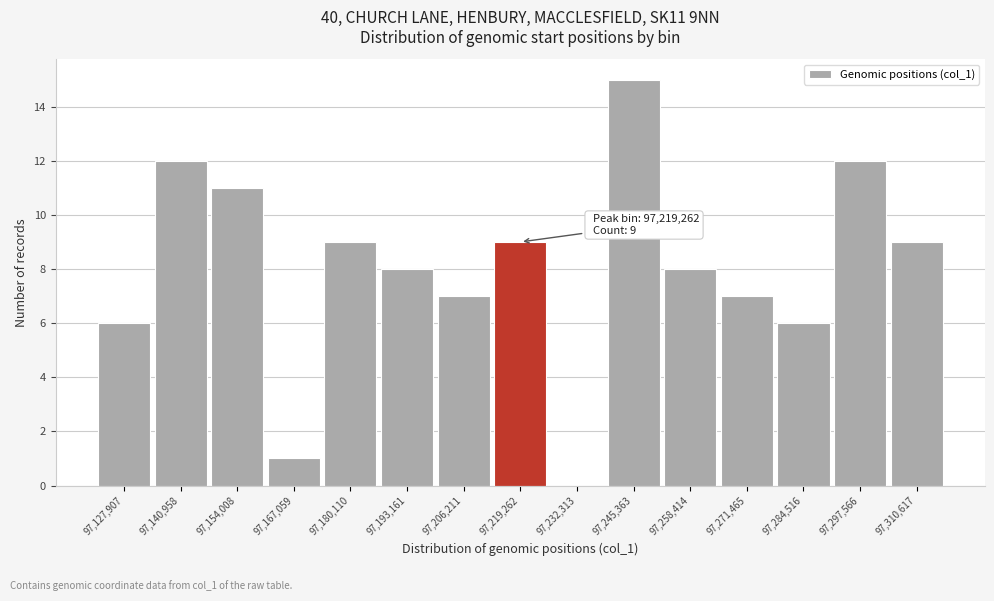

Which range on the x-axis has the tallest bar?

97238000 to 97252000